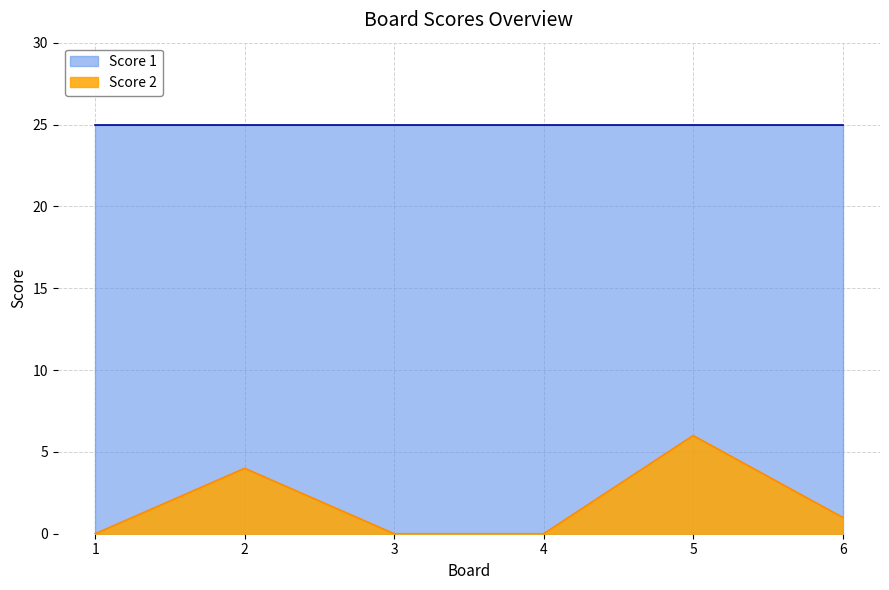

What is the approximate value at 2?

4